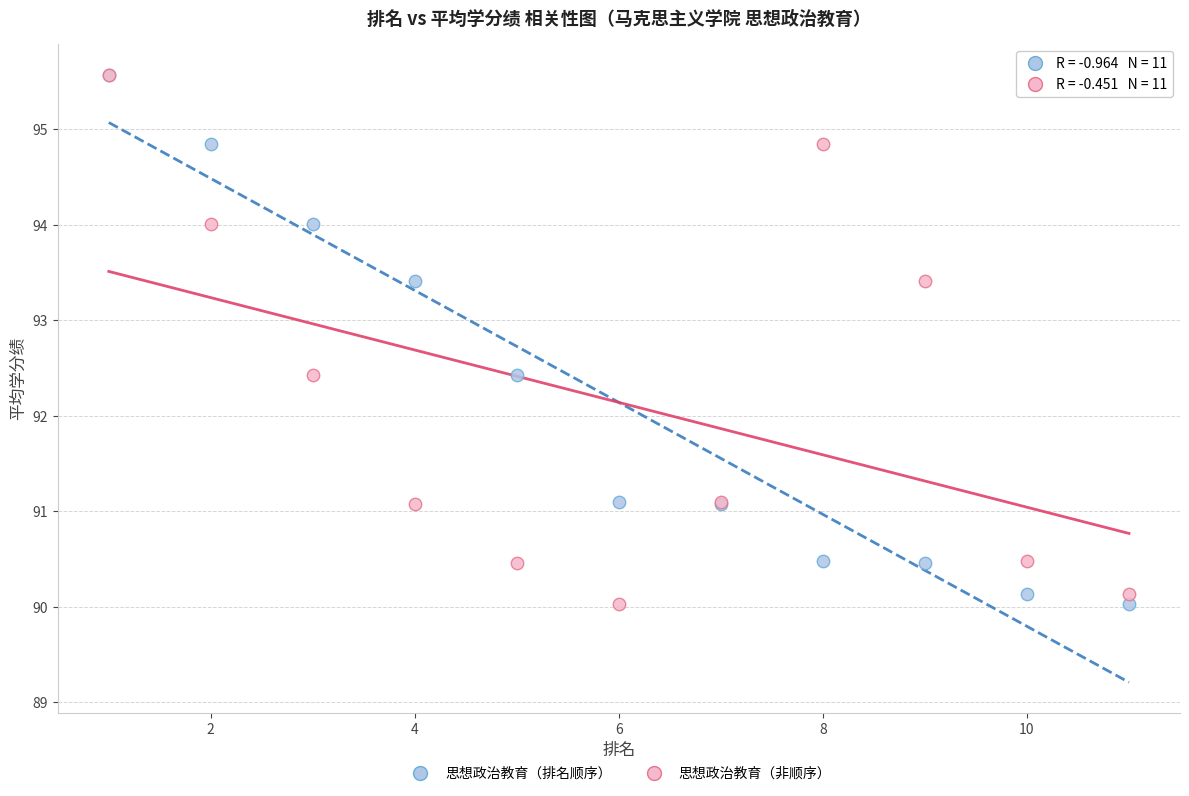

What are all the series names shown in the legend?

思想政治教育（排名顺序）, 思想政治教育（非顺序）